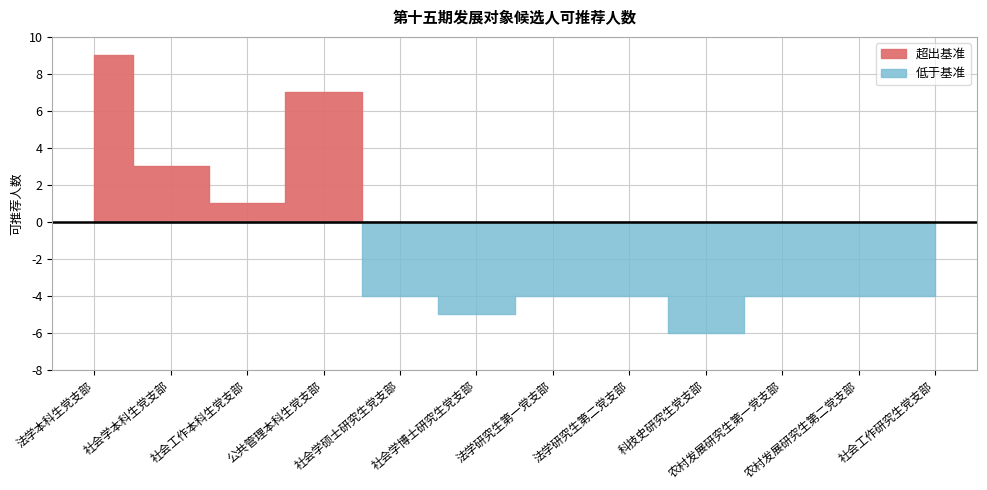

What is the ratio of the value at 农村发展研究生第一党支部 to the value at 社会学硕士研究生党支部?

1.0